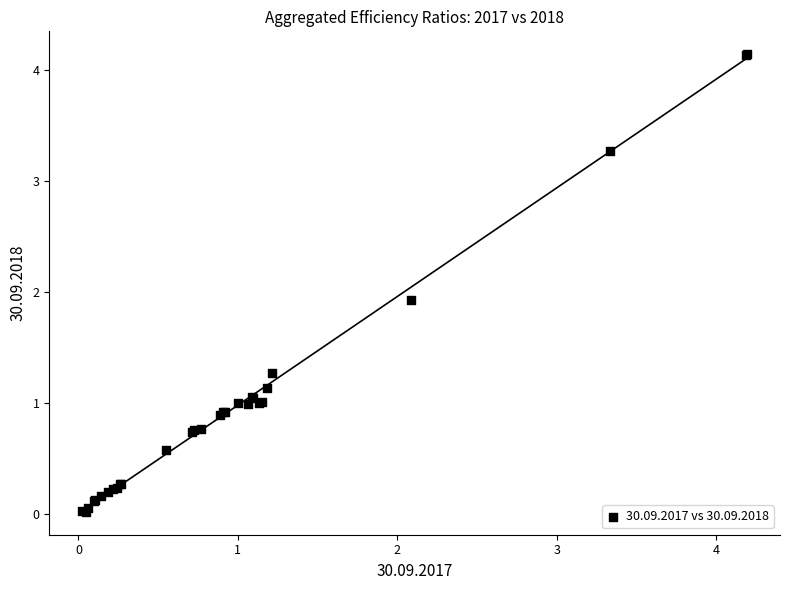

What Y value in the scatter plot is closest to 2?

1.9